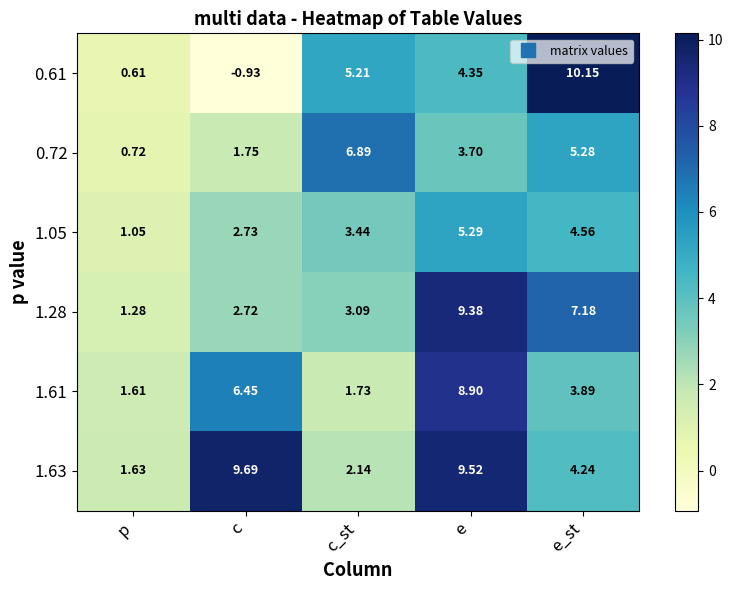

What is the total value across all series at c?

22.4